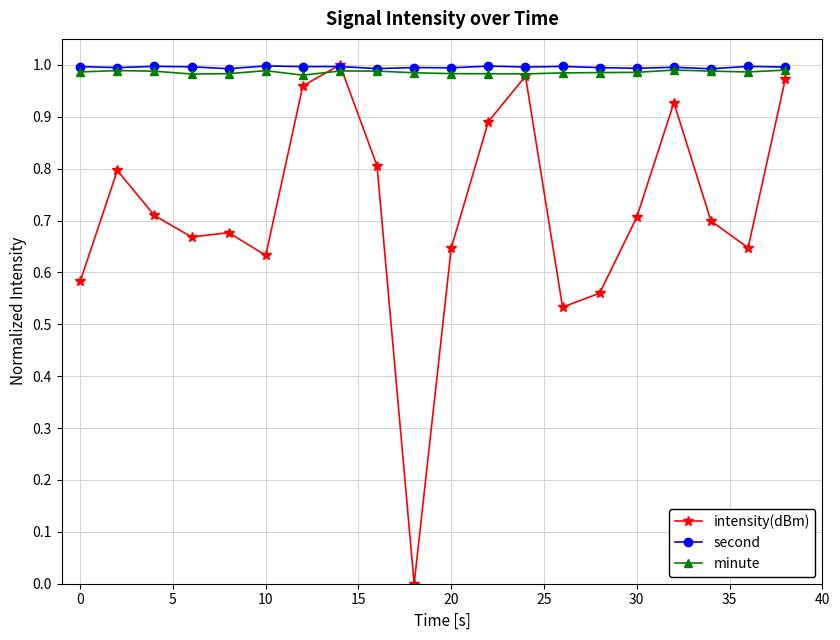

Which series has the widest spread of values?

intensity(dBm)